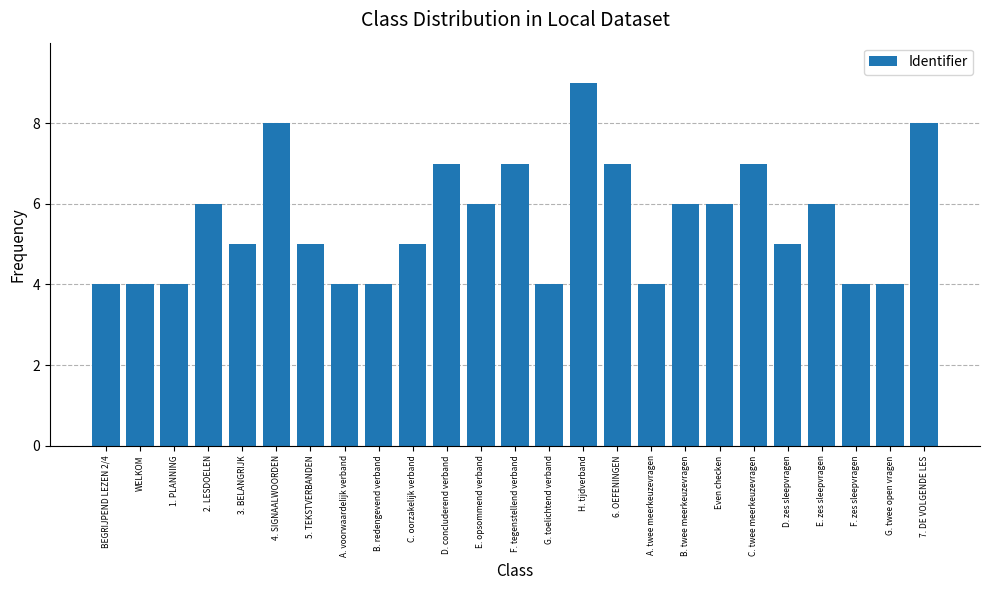

What is the greatest value displayed?

9